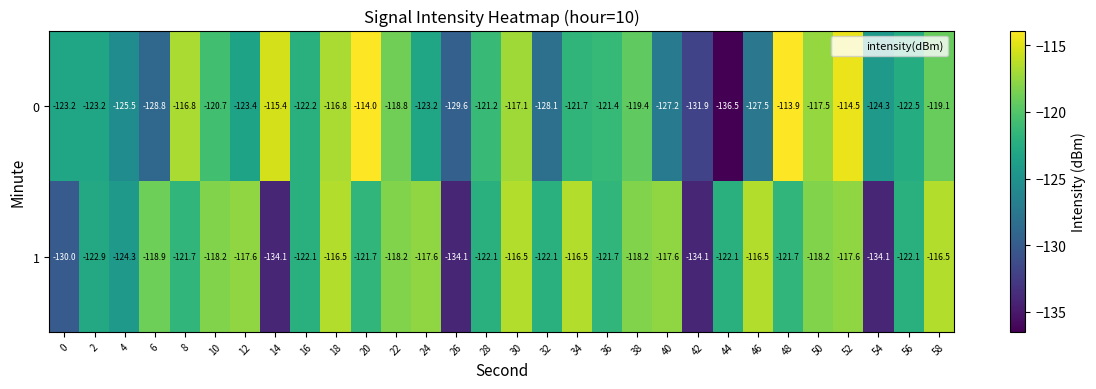

Which category has the highest value in the 0 series?

48